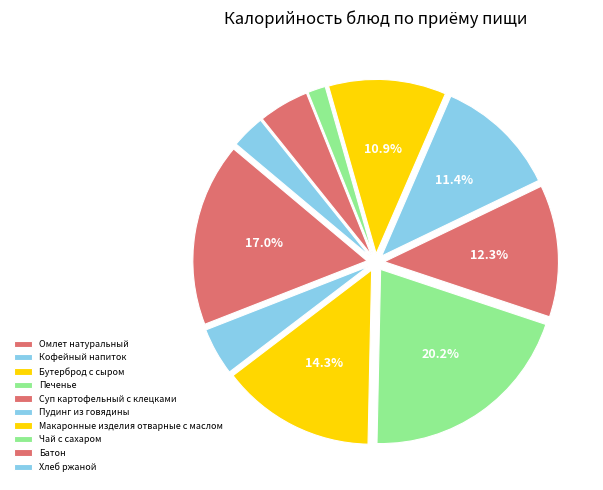

To the nearest percent, what portion does Печенье represent?

20%